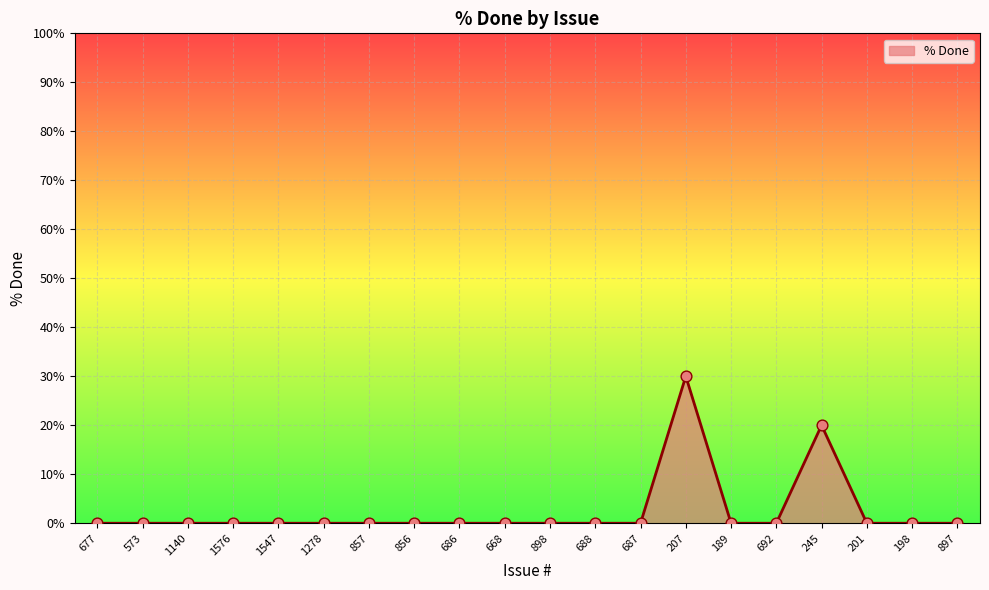

What is the change in value from 686 to 245?

+20